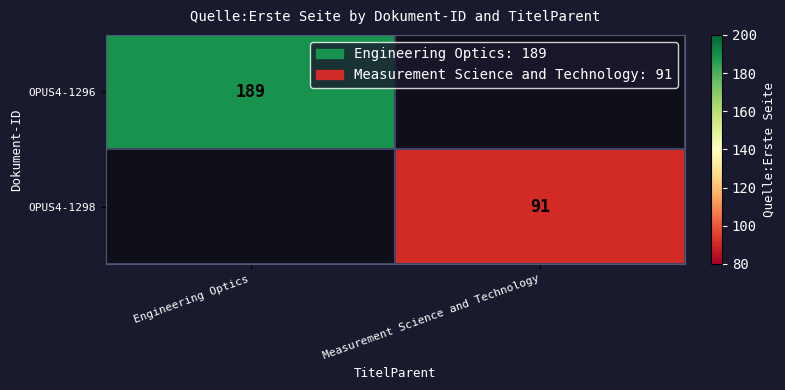

Which has a higher value, Measurement Science and Technology or Engineering Optics?

Engineering Optics